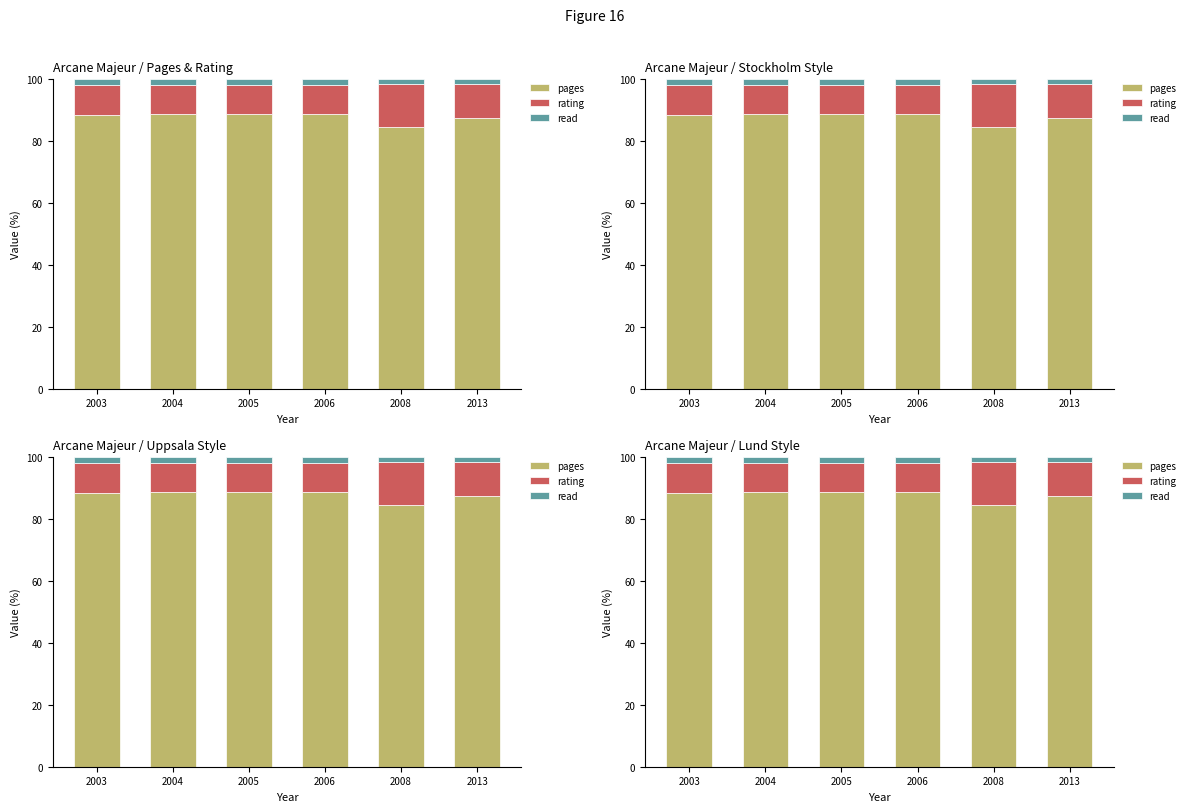

What is the value of the rating bar at the 5th from the left?

13.8